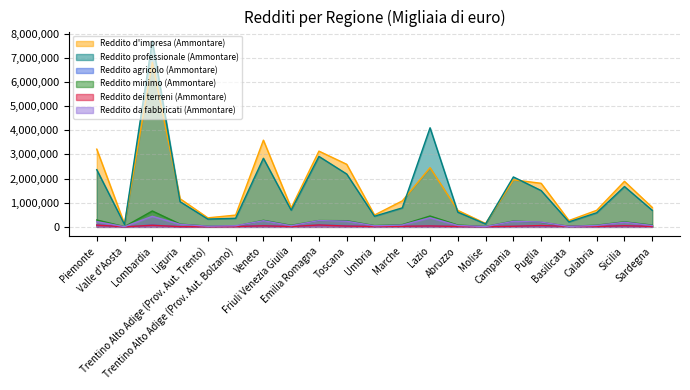

What is the difference between the Reddito dei terreni (Ammontare) values at Piemonte and Toscana?

39760